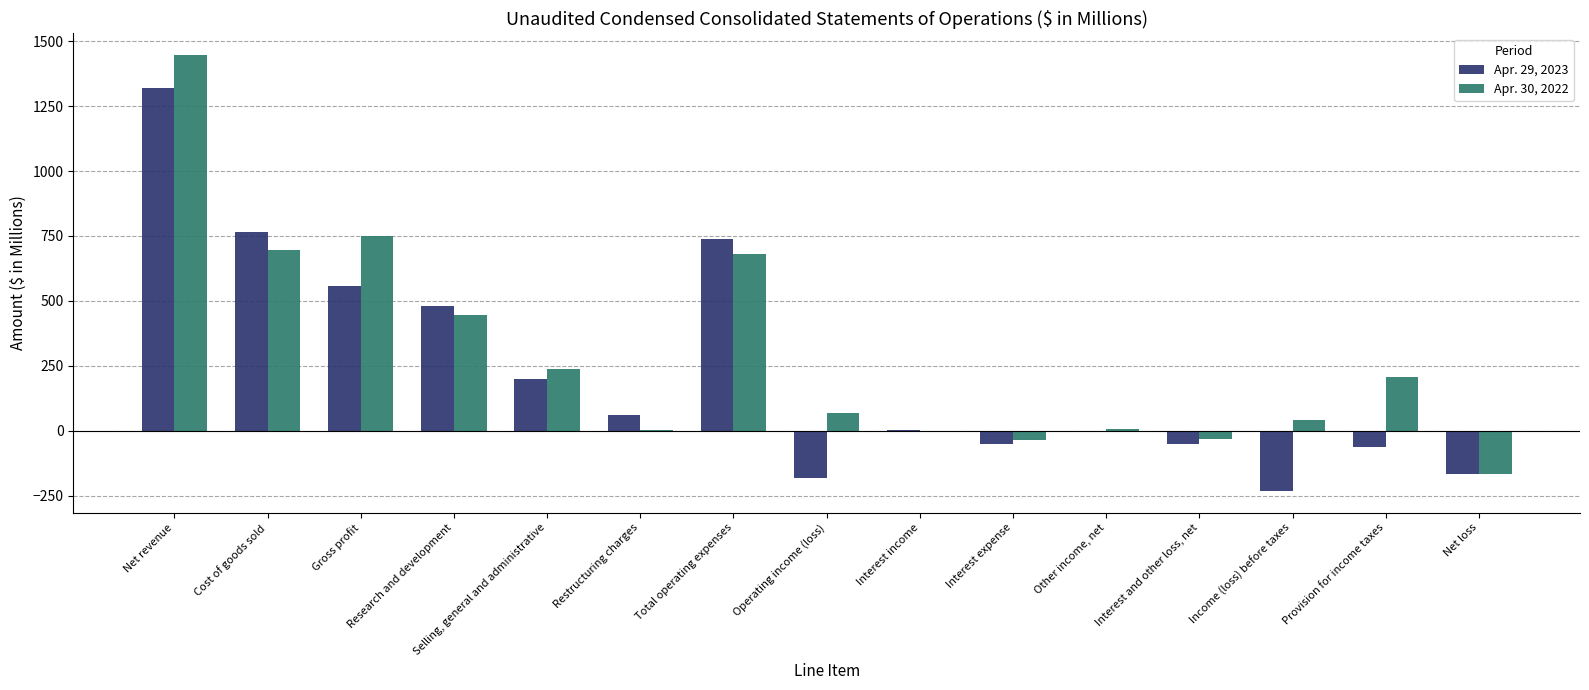

How many distinct data groups are displayed?

2